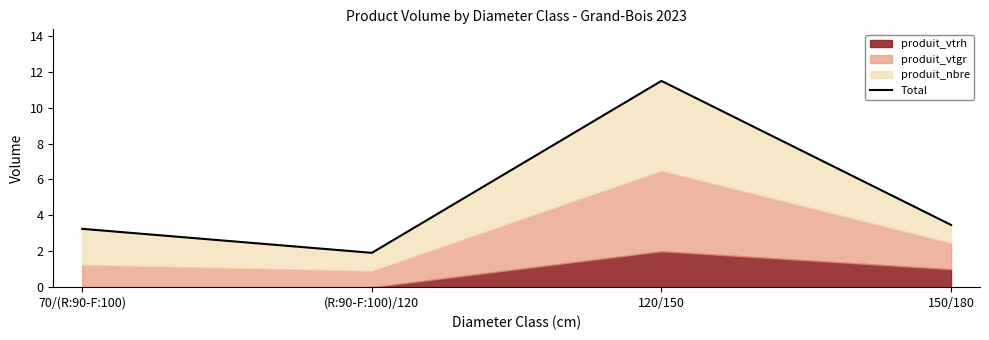

What is the label of the 4th point from the right?

70/(R:90-F:100)